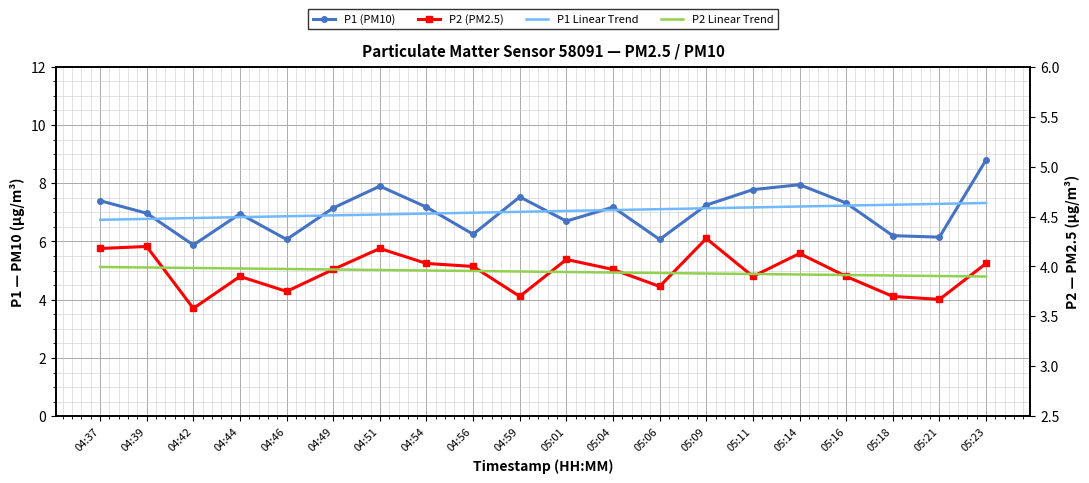

What is the total value across all series at 04:56?

21.2